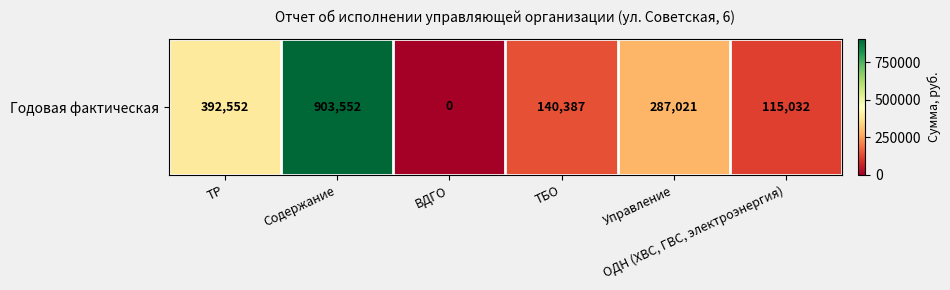

What is the sum of the values at Управление and ОДН (ХВС, ГВС, электроэнергия)?

402052.9